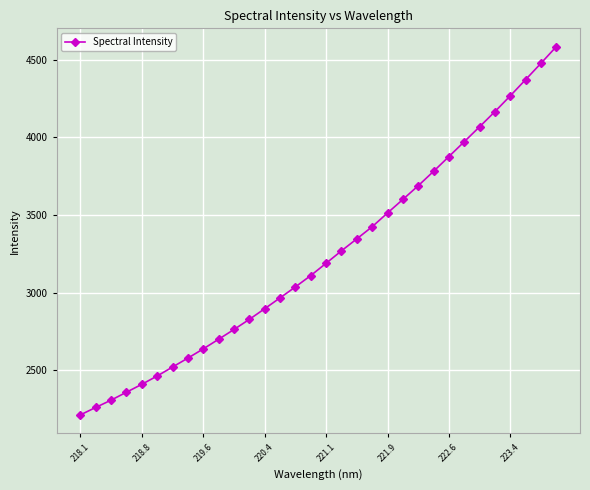

True or false: the data has more than 0 interior local peaks.

False